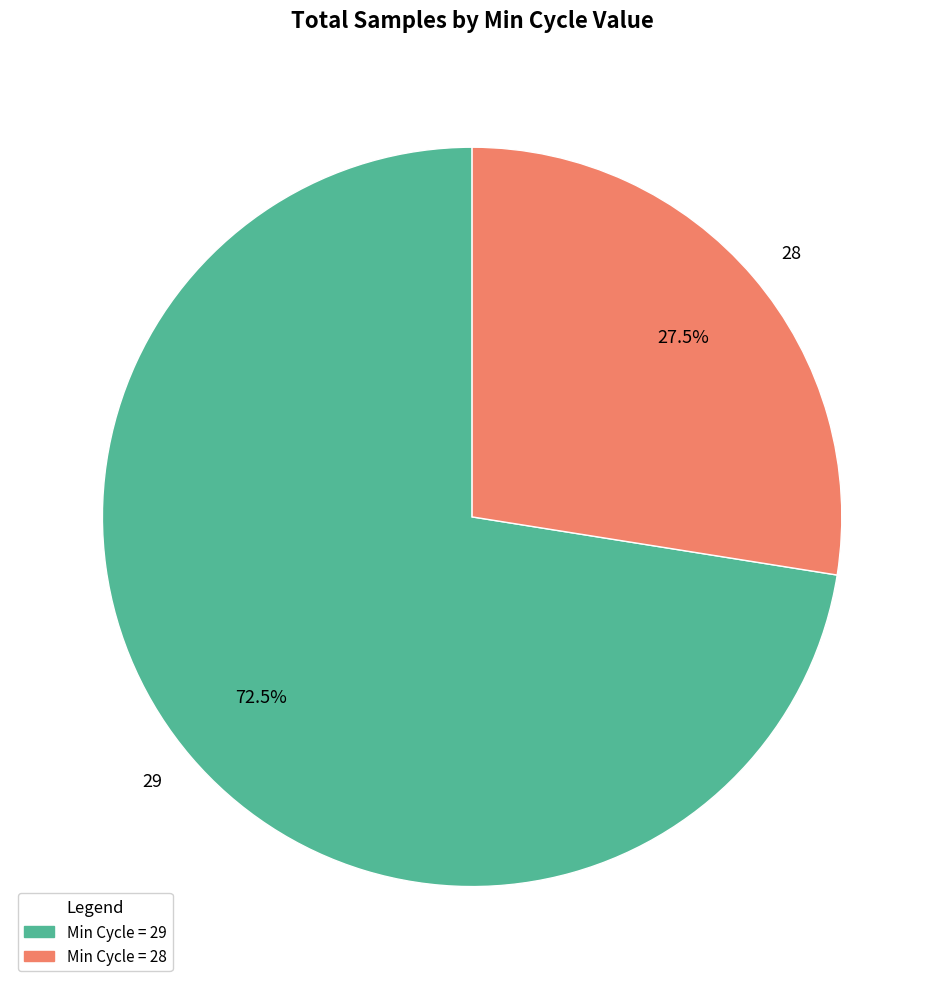

Which category accounts for the majority?

29